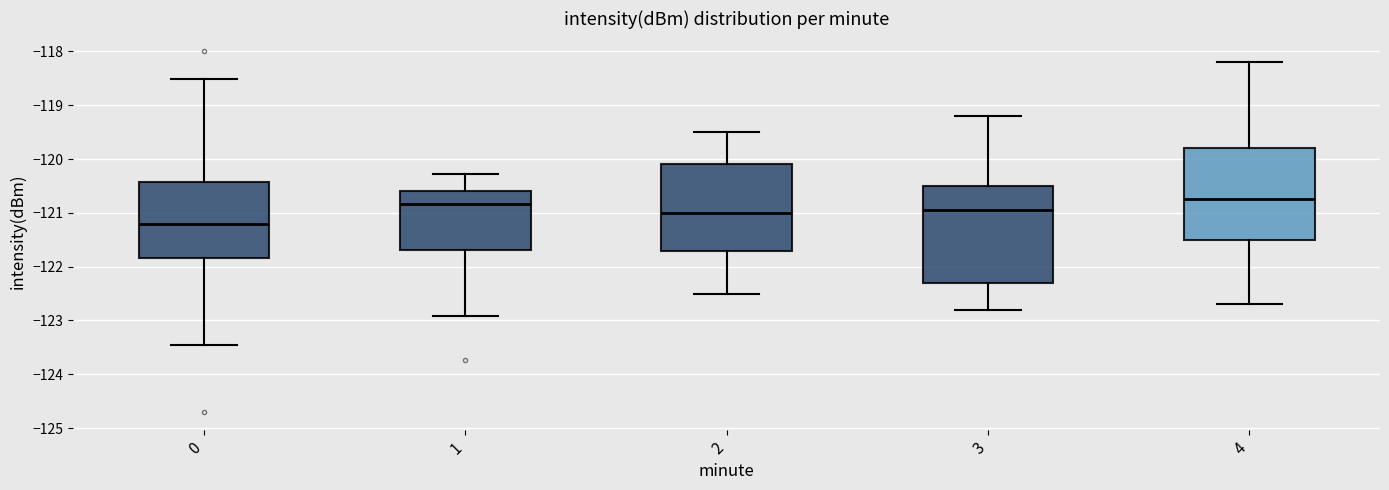

Which box has the lowest median line?

0